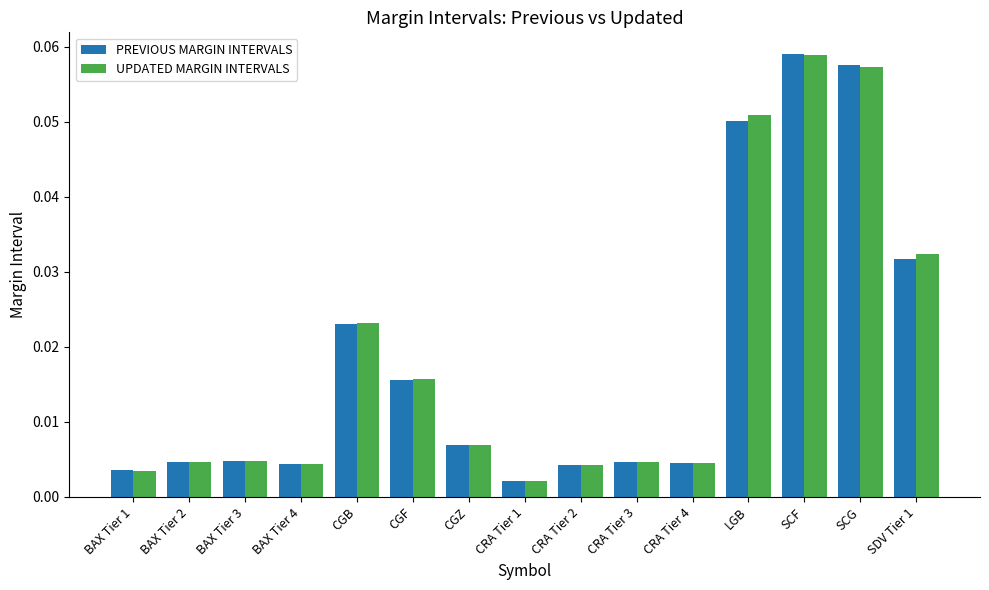

What is the sum of all PREVIOUS MARGIN INTERVALS values?

0.3